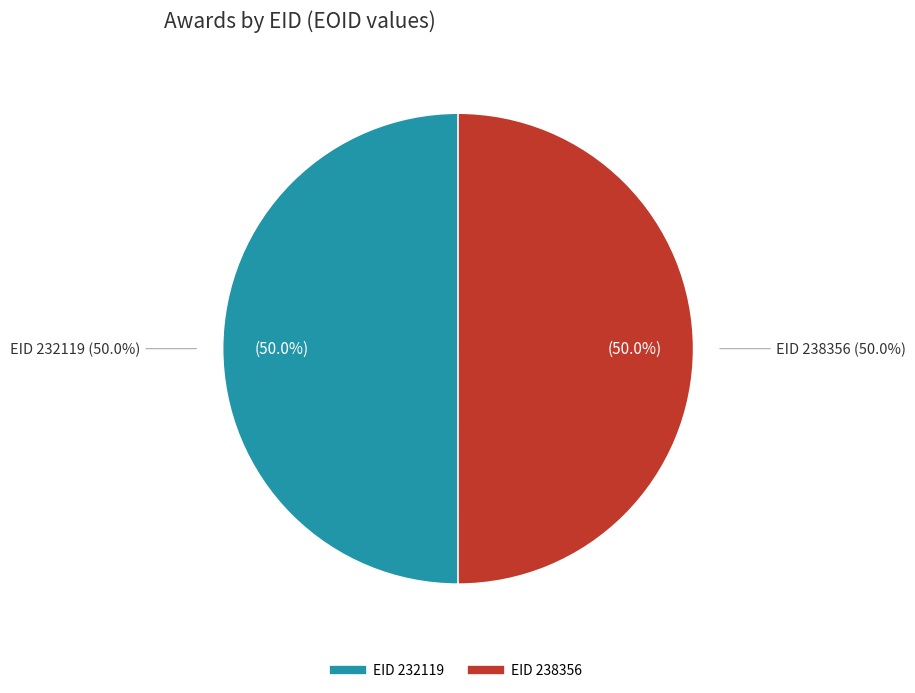

Approximately how many times larger is the value at EID 232119 compared to EID 238356?

1.0